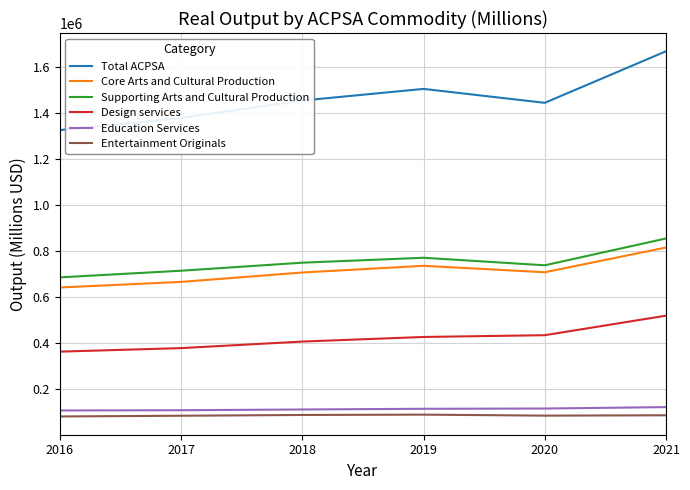

What is the total value across all series at 2016?

3203104